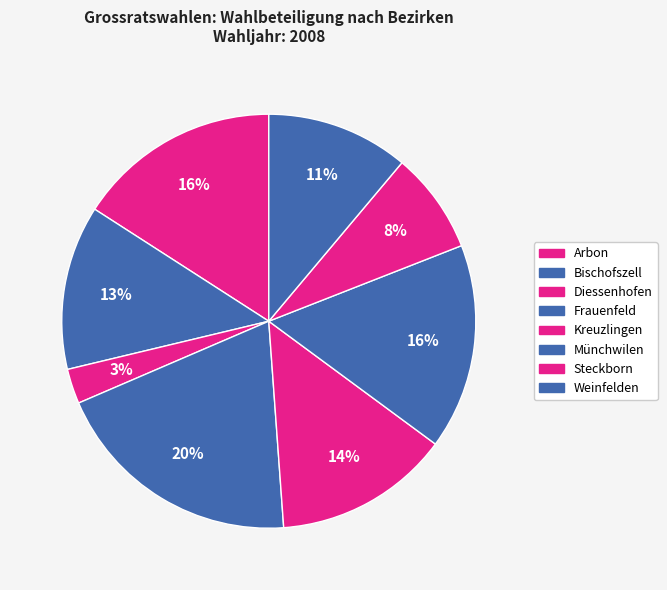

Does Münchwilen account for over 50% of the chart?

No